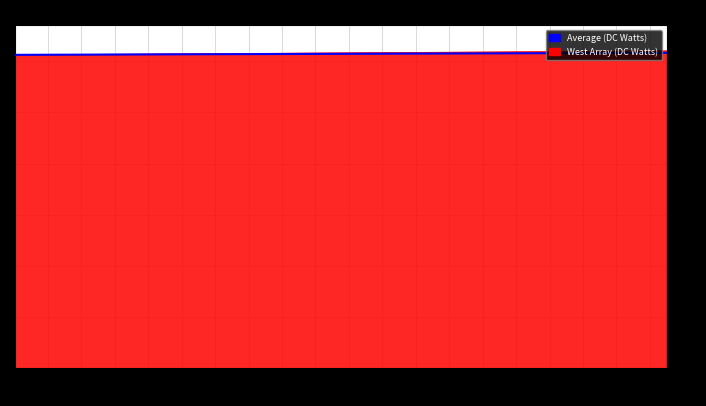

What is the maximum value shown in the chart?

3100.0